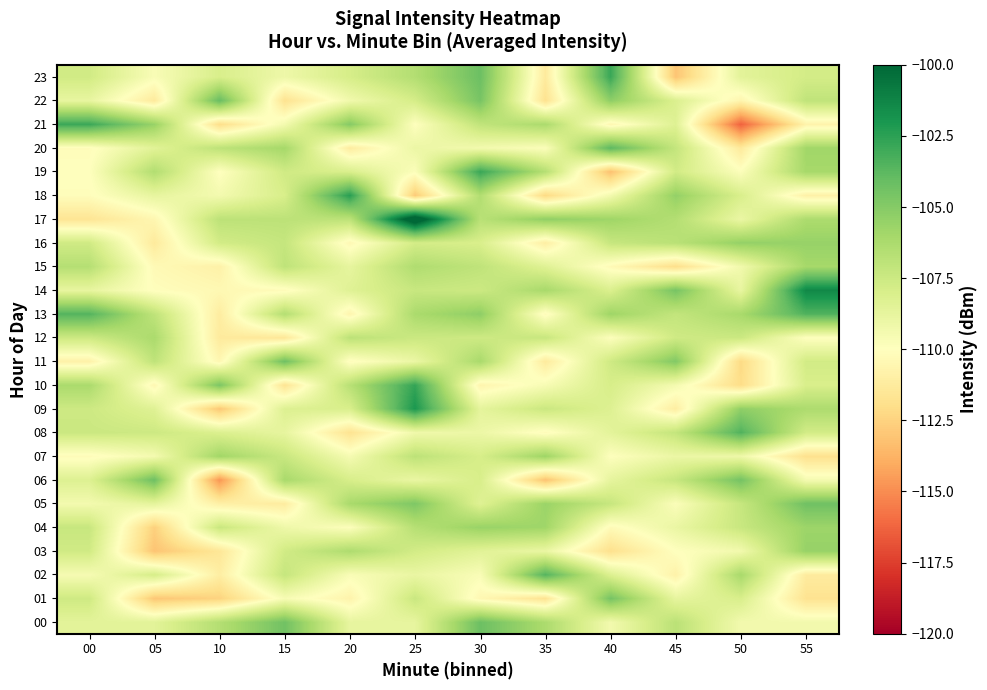

What is the total value across all series at 55?

-2580.2